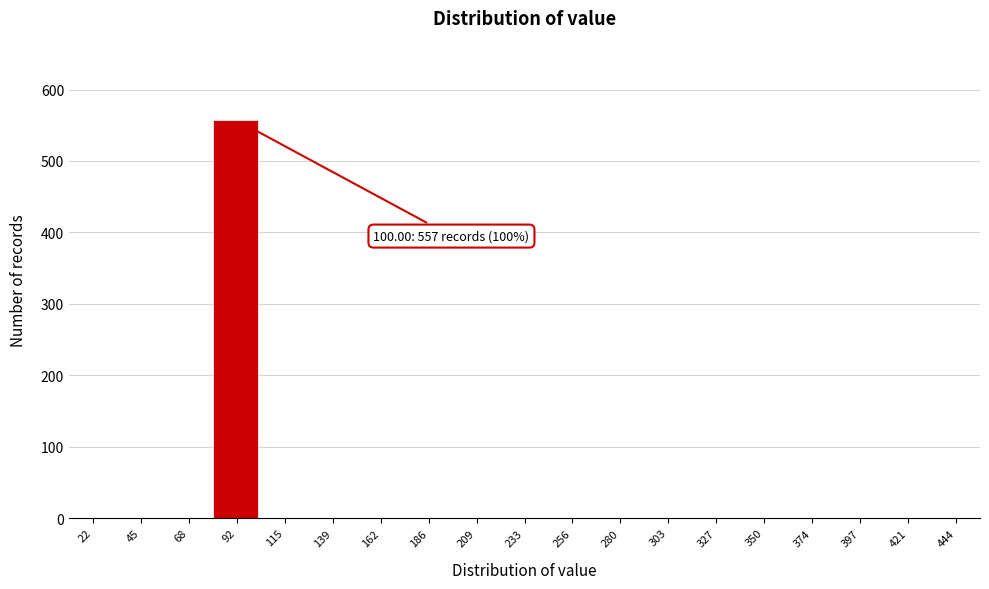

Reading left to right, what are all the values shown in this chart?

22=0	45=0	68=0	92=557	115=0	139=0	162=0	186=0	209=0	233=0	256=0	280=0	303=0	327=0	350=0	374=0	397=0	421=0	444=0